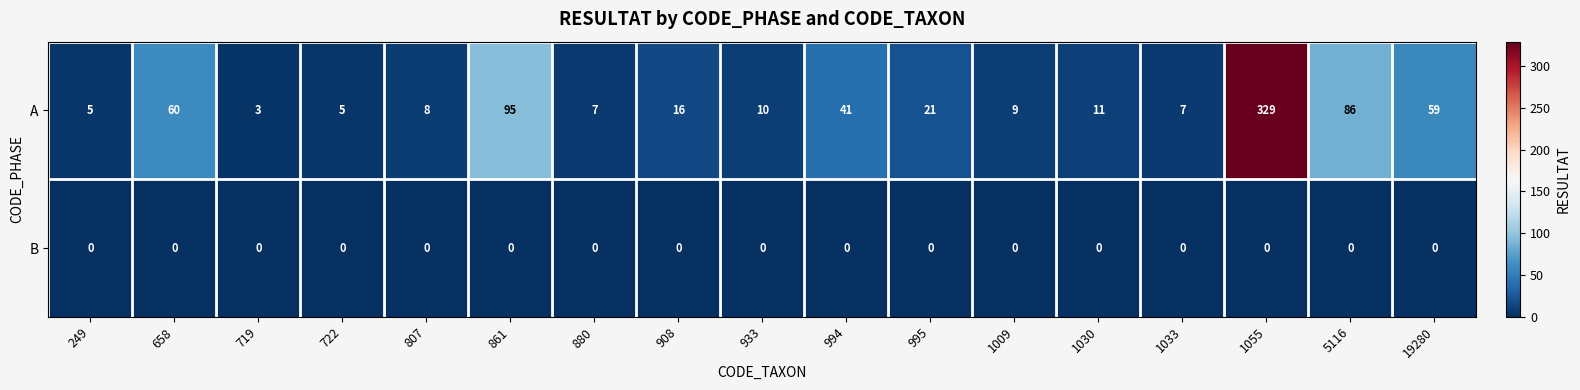

What is the spread (max minus min) of values at 880?

7